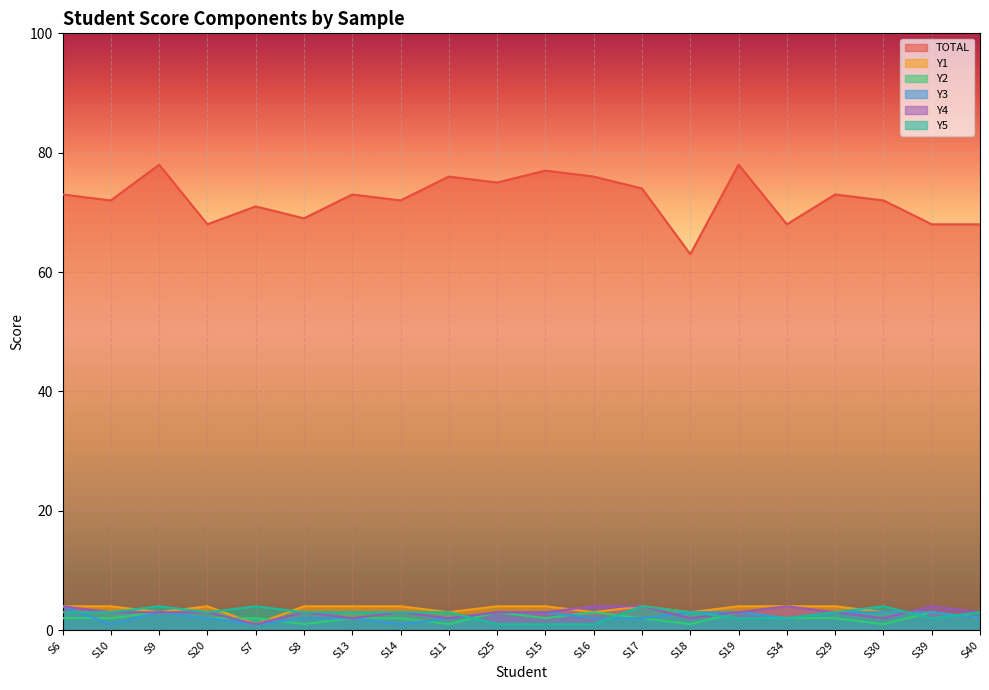

What is the difference between the second highest and minimum values in the Y1 series?

3